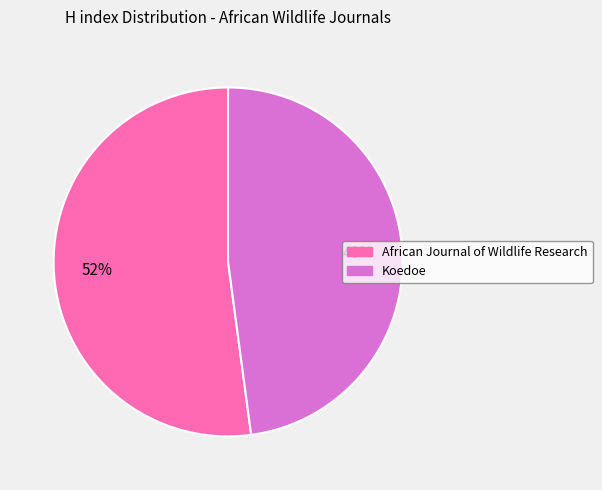

Count the number of slices in the pie.

2